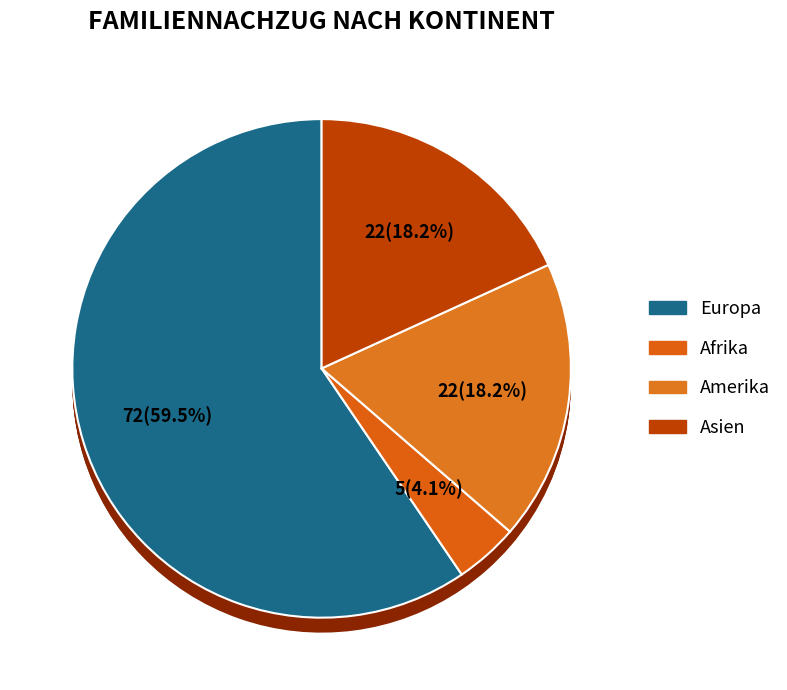

How many slices are in this pie chart?

5